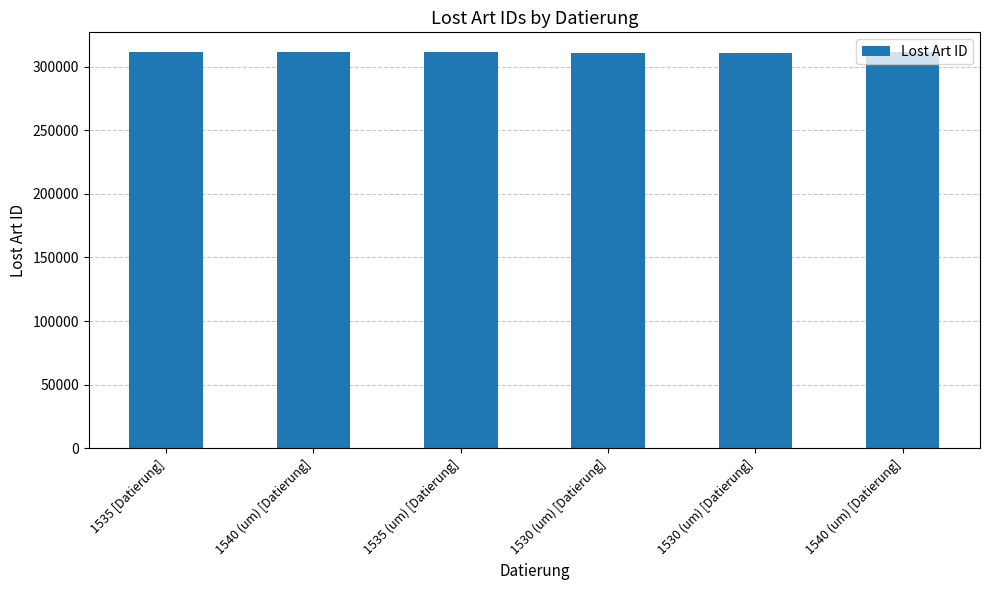

What is the difference between the values at 1535 [Datierung] and 1535 (um) [Datierung]?

112